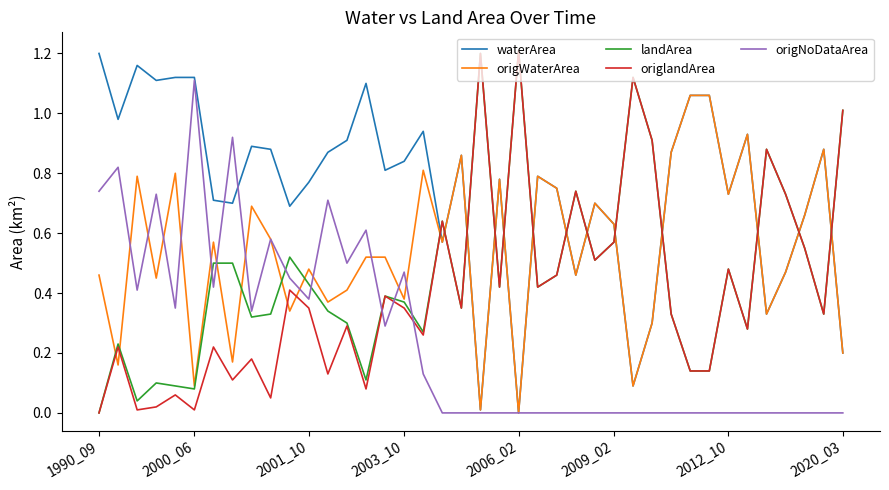

What are all the series names shown in the legend?

waterArea, origWaterArea, landArea, origlandArea, origNoDataArea